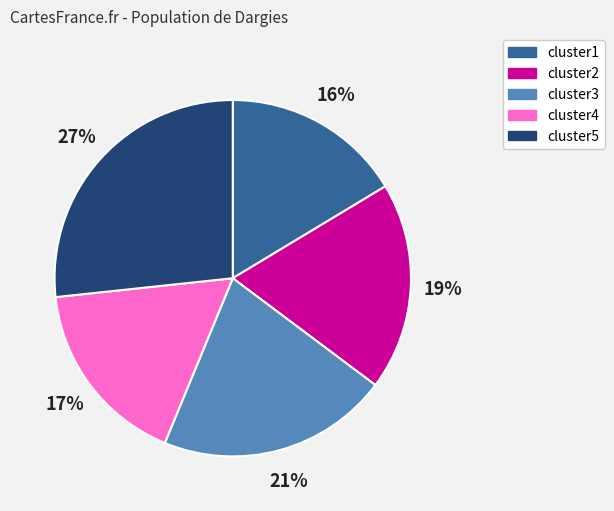

What is the largest slice in the pie chart?

cluster5